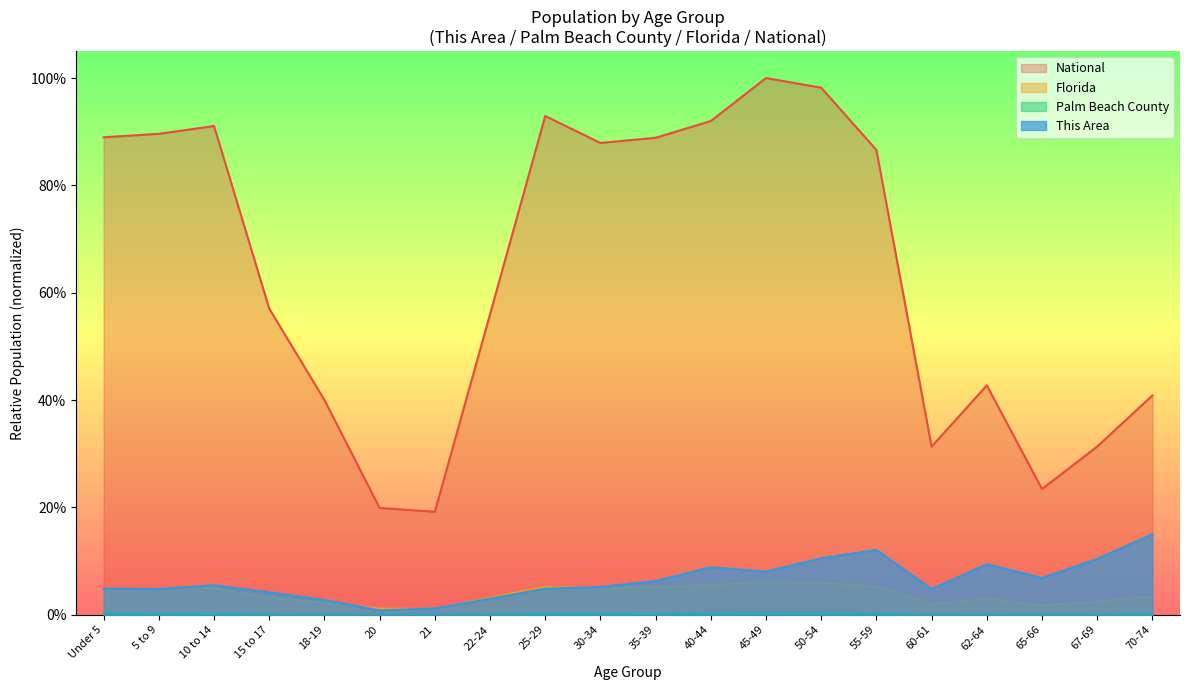

What is the difference between the maximum and second lowest values in the This Area series?

0.1